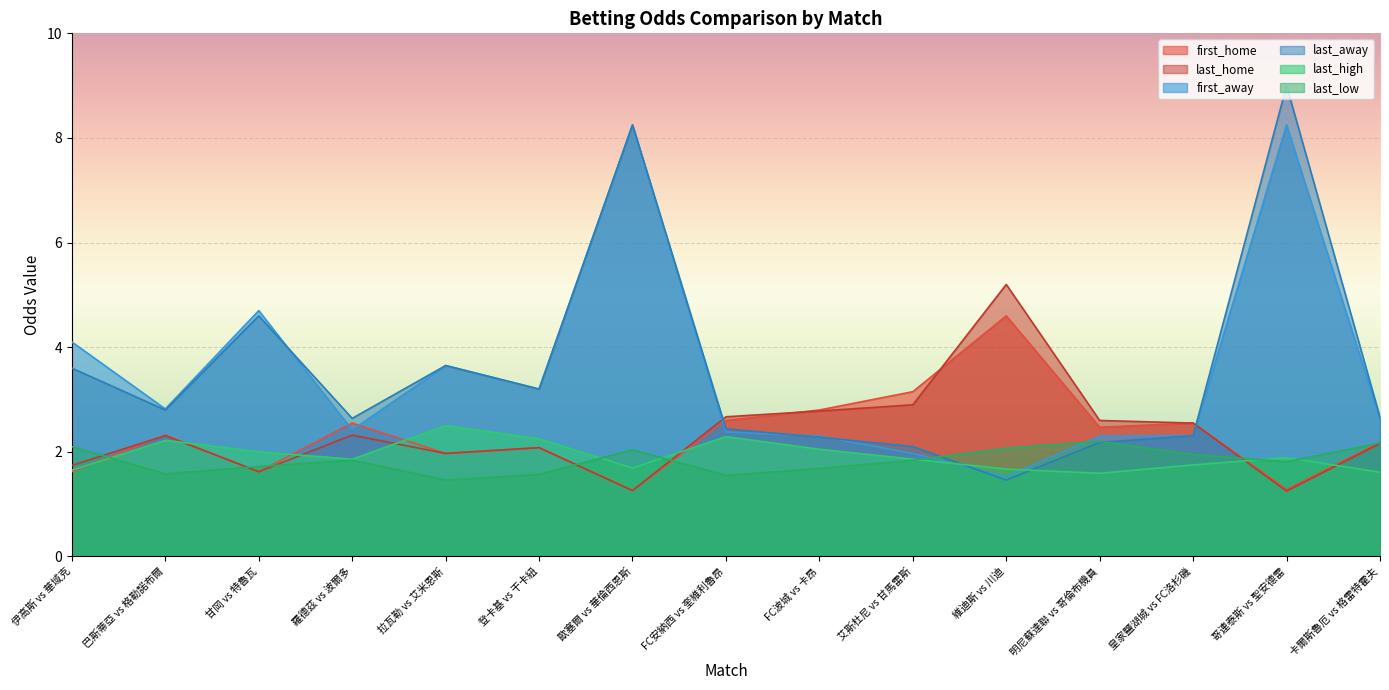

What is the spread (max minus min) of values at 歐塞爾 vs 華倫西恩斯?

7.0